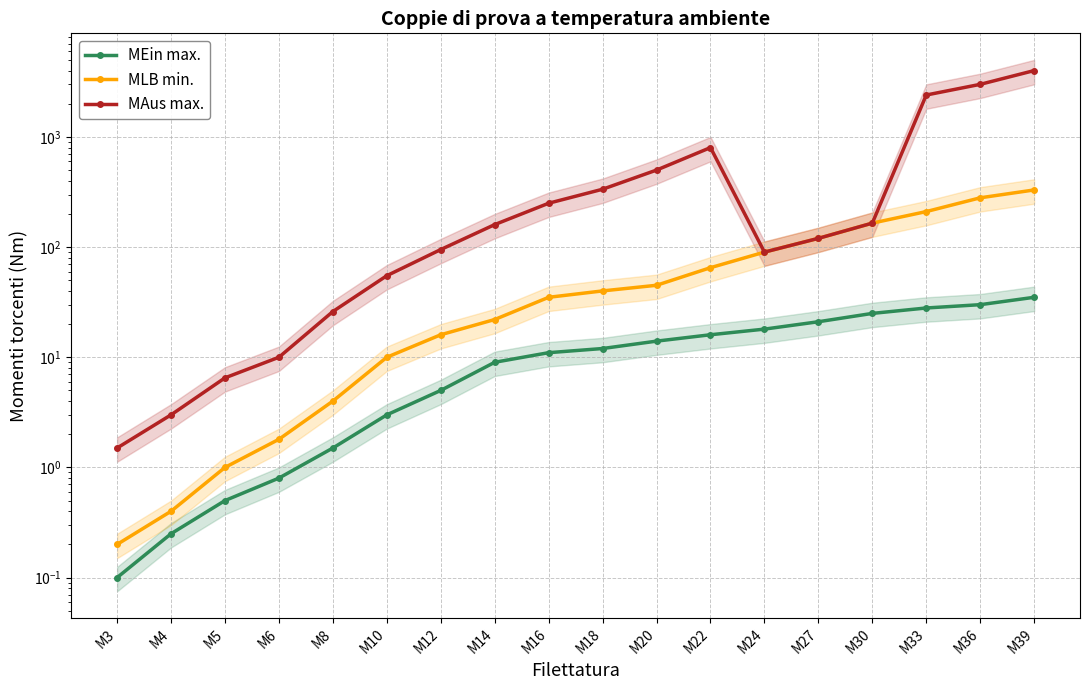

At which category is the sum across all series the highest?

M39